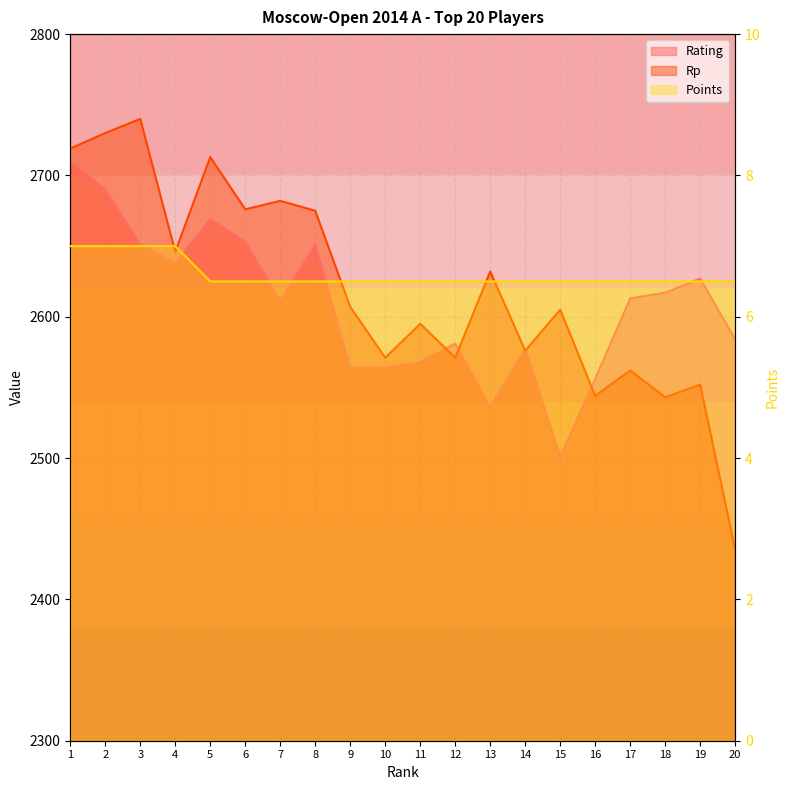

What is the spread (max minus min) of values at 14?

2570.5